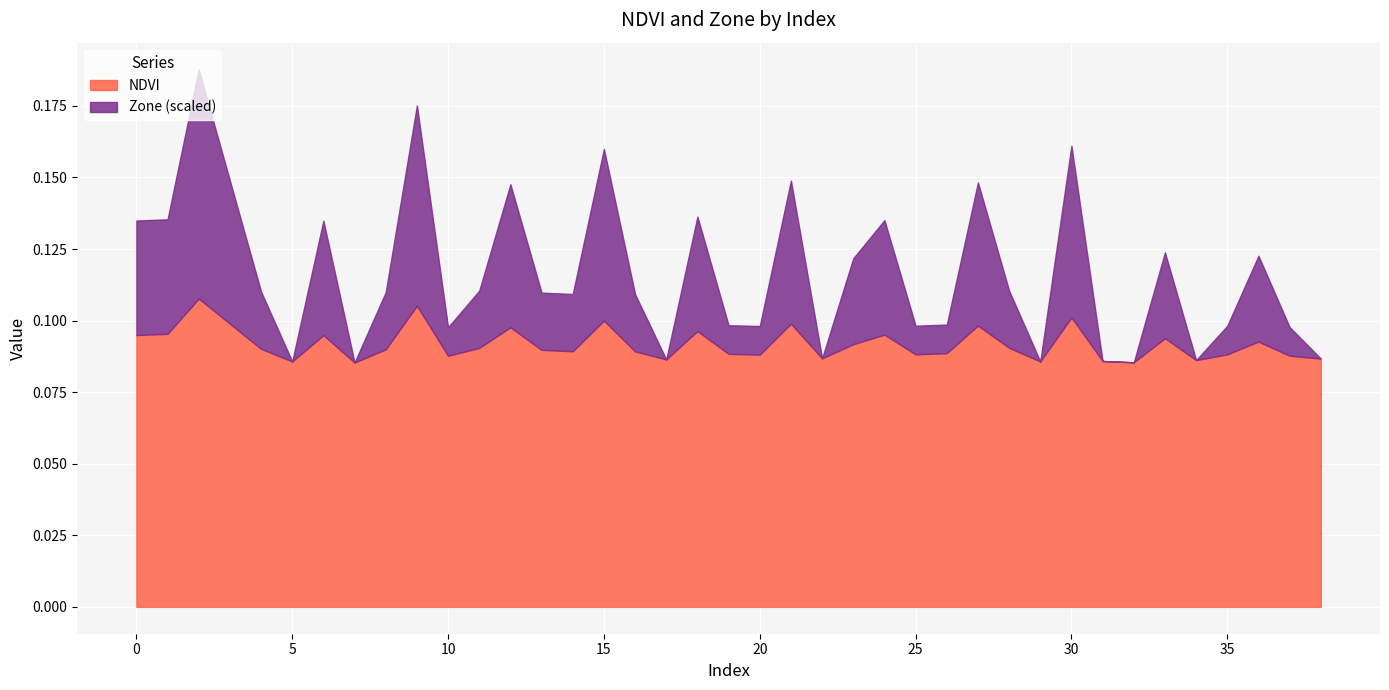

The NDVI series shows 0.1 at 6. True or false?

True